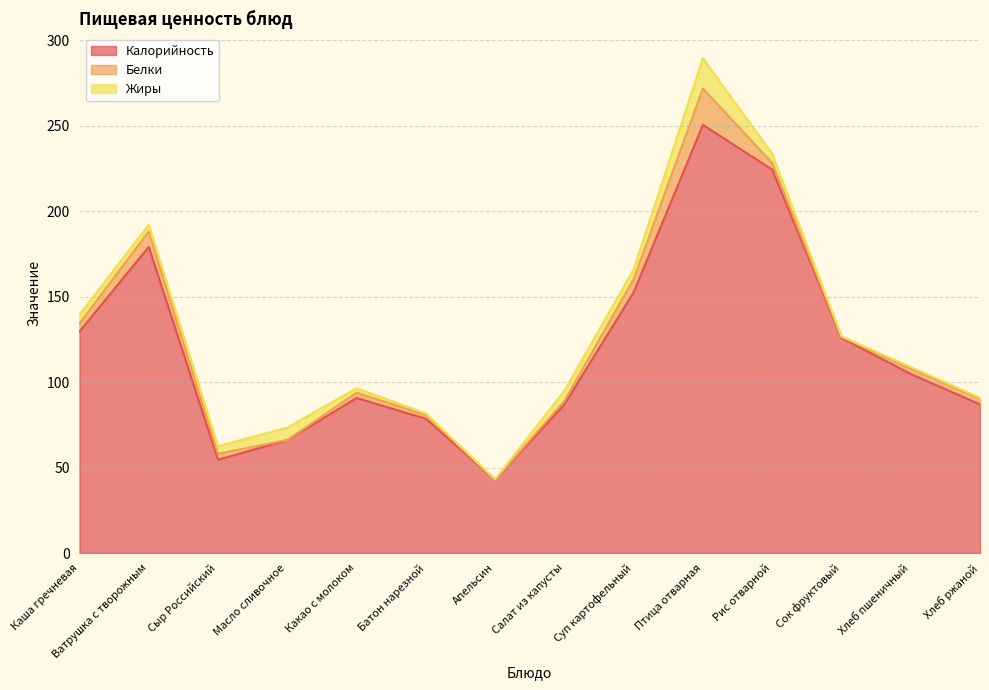

Which series has the largest range (max minus min)?

Калорийность